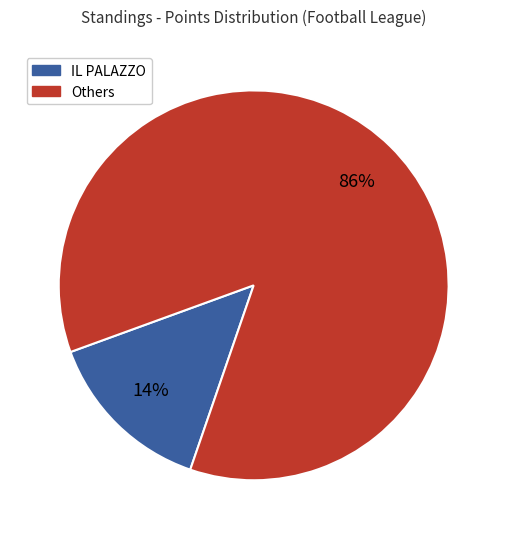

Is there any slice that represents more than half of the pie?

Yes